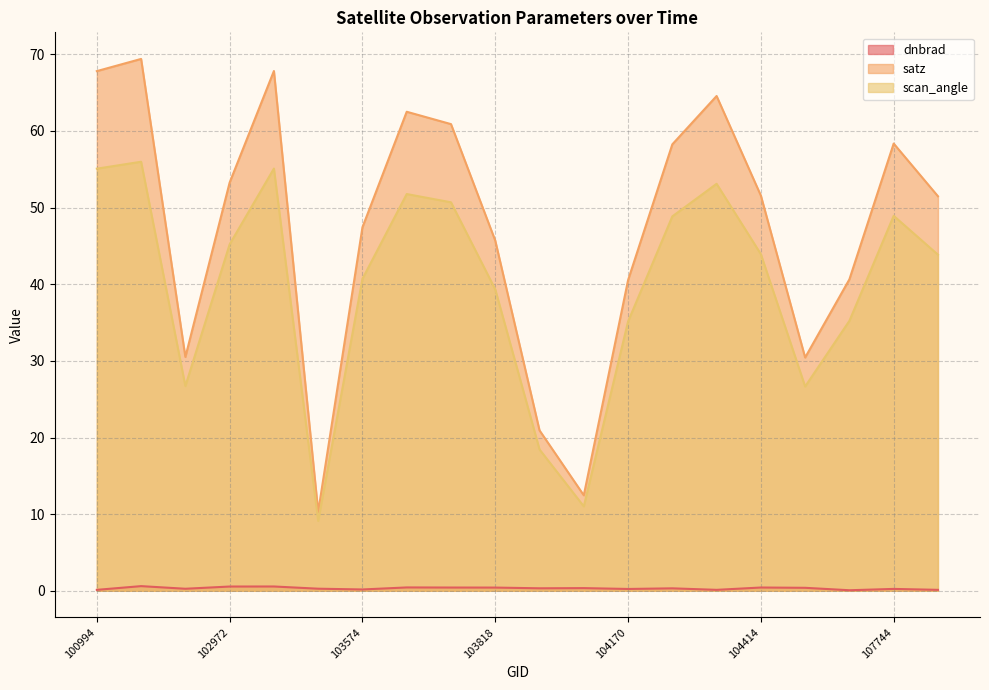

True or false: satz and scan_angle cross at least once.

False